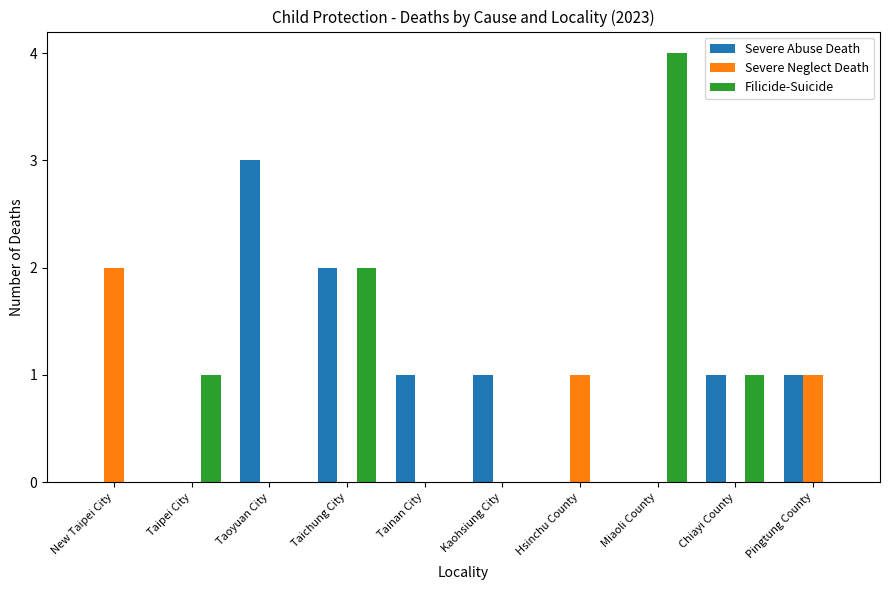

Which series has the largest total across all categories?

Severe Abuse Death